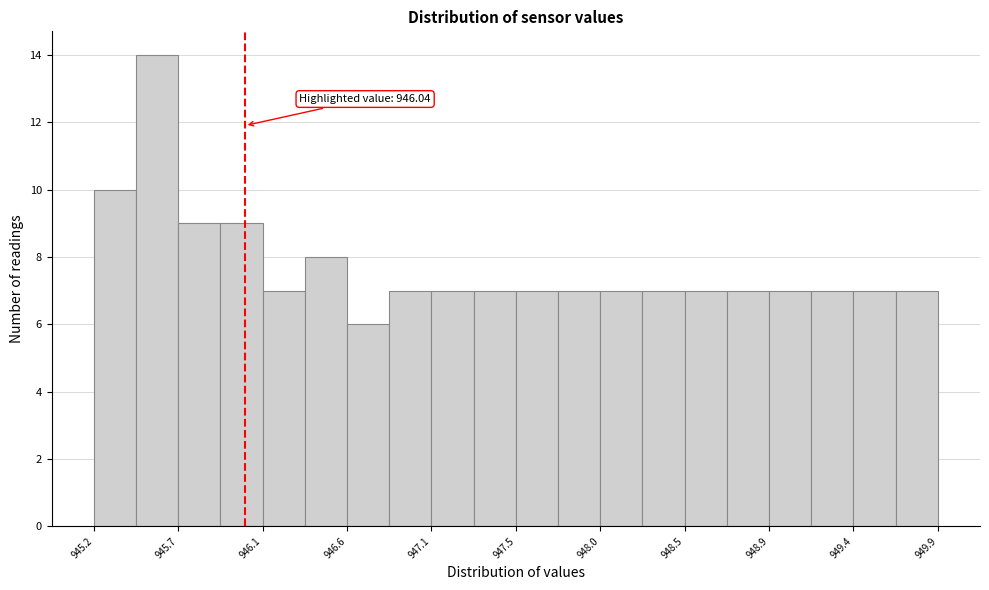

Which range on the x-axis has the tallest bar?

945.45 to 945.65